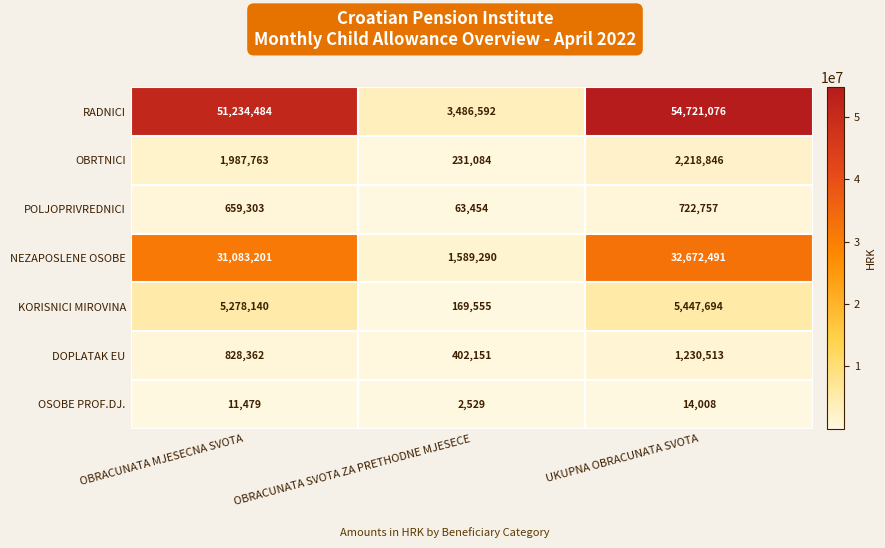

How many categories are shown in the chart?

3